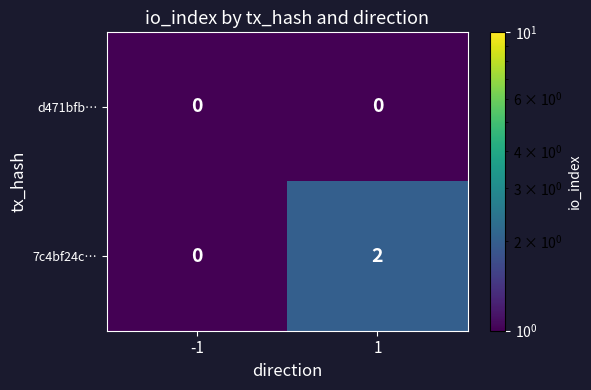

Is the value of 7c4bf24c… at 1 greater than the value of d471bfb… at 1?

Yes